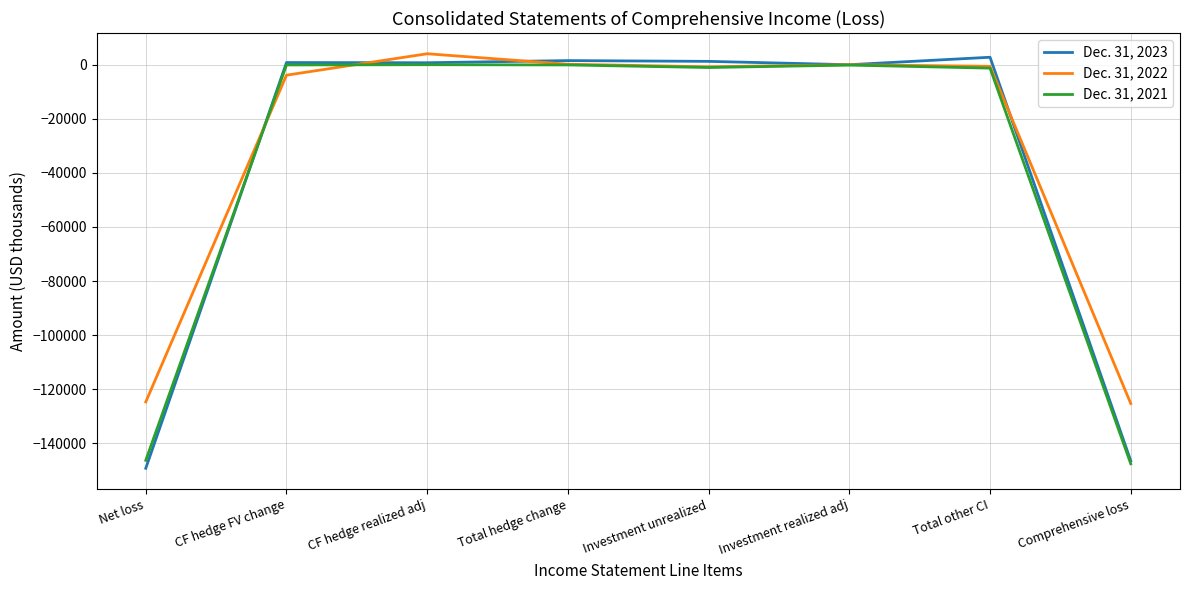

List the series in order of their overall mean, highest first.

Dec. 31, 2022, Dec. 31, 2023, Dec. 31, 2021